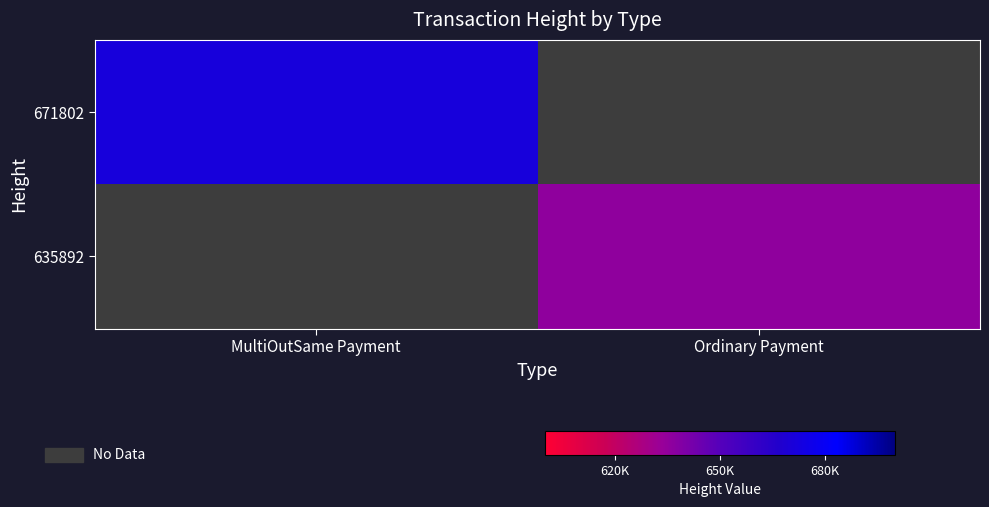

How many data points does each series have?

2